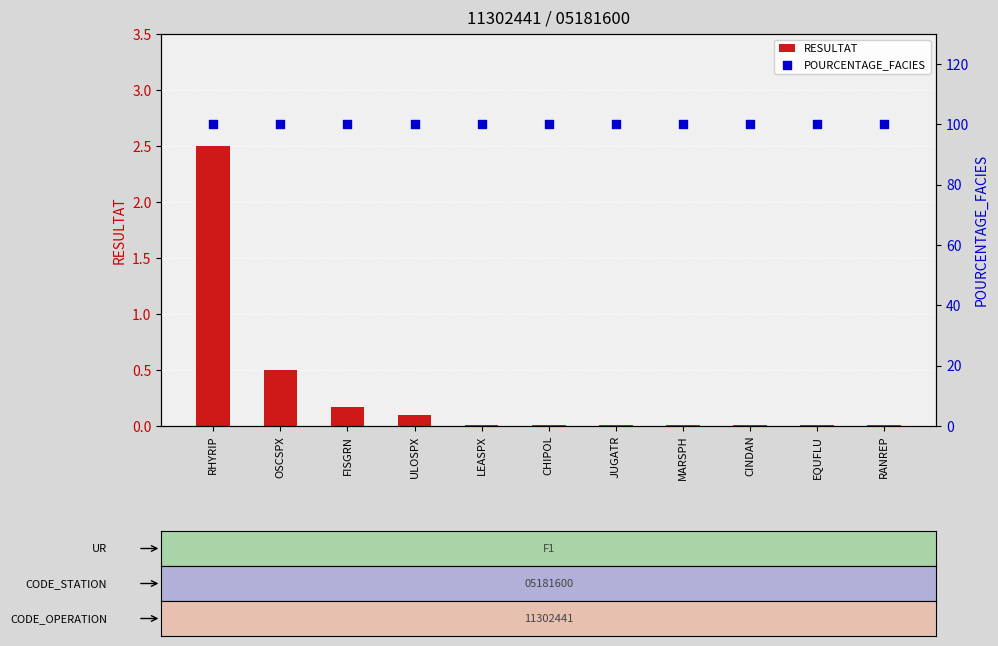

Which series has the largest Y range (max minus min)?

RESULTAT